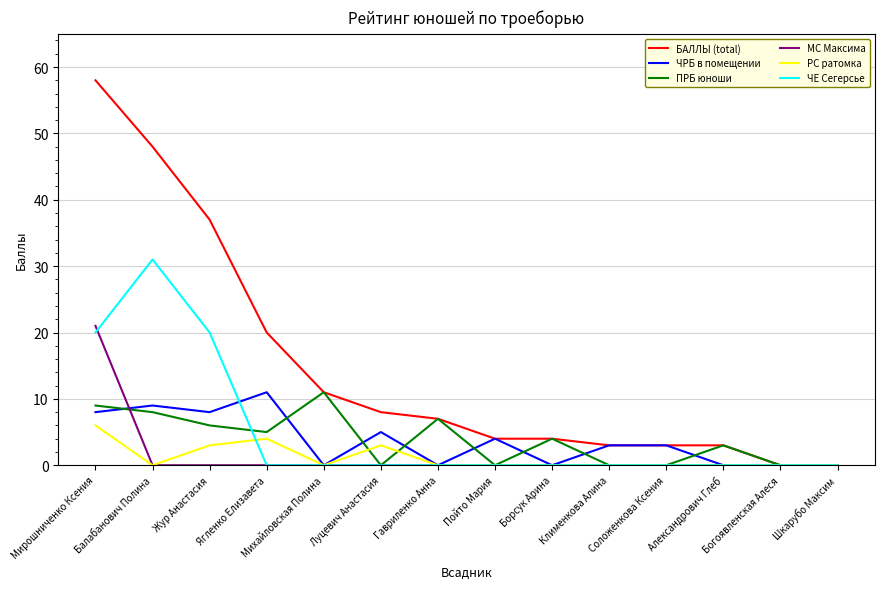

The value of РС ратомка at Ягленко Елизавета is 4. True or false?

True